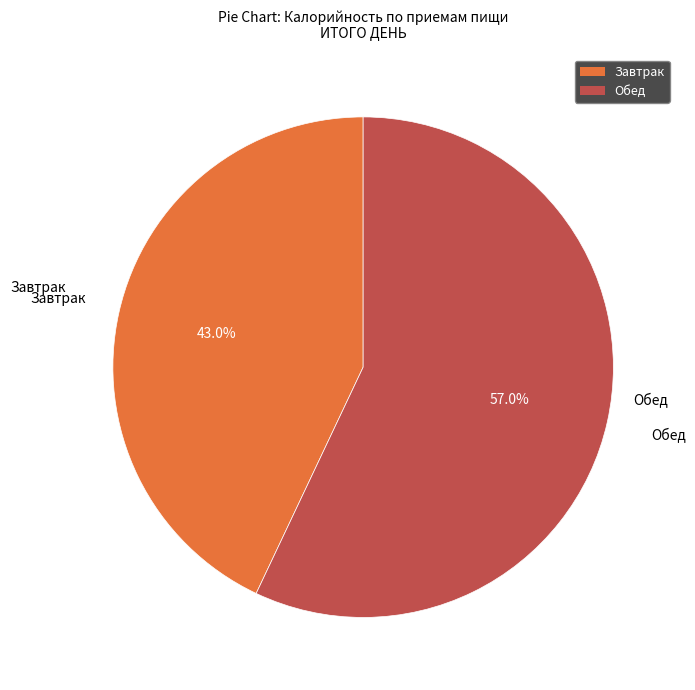

Is Завтрак the majority of the pie?

No